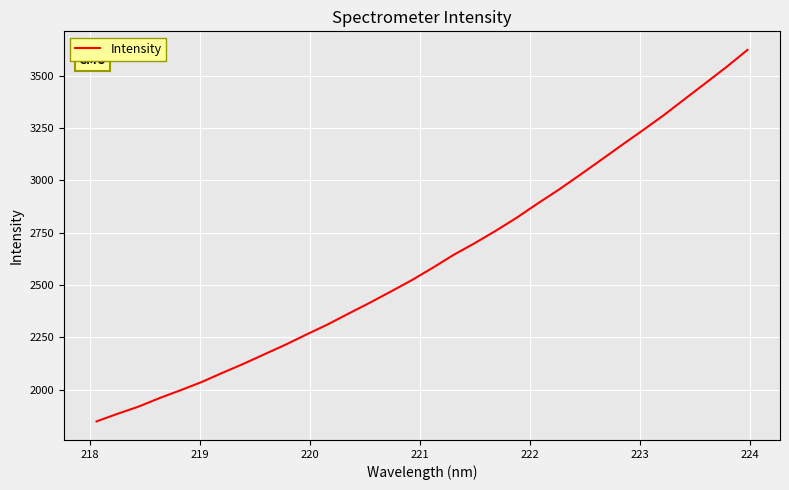

Is this an area chart (filled region under the line)?

No